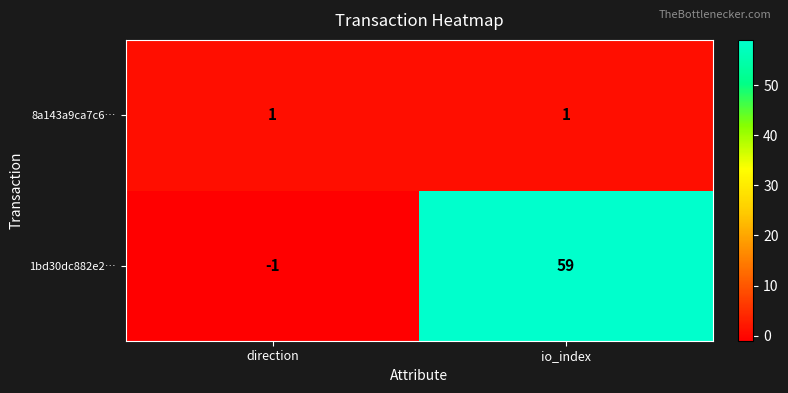

Reading left to right, what are all the values shown in this chart?

8a143a9ca7c6…: 1	1
1bd30dc882e2…: -1	59